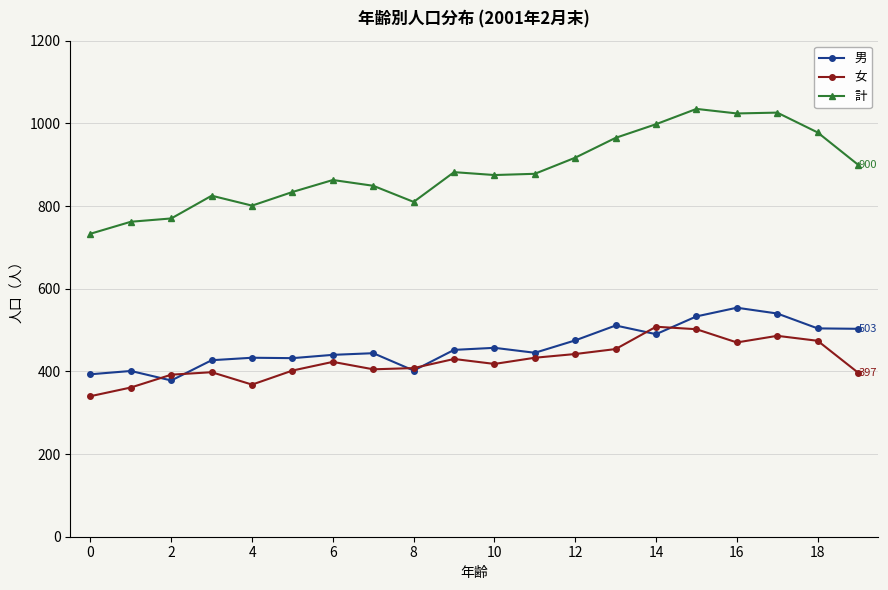

What is the minimum value for 計?

733